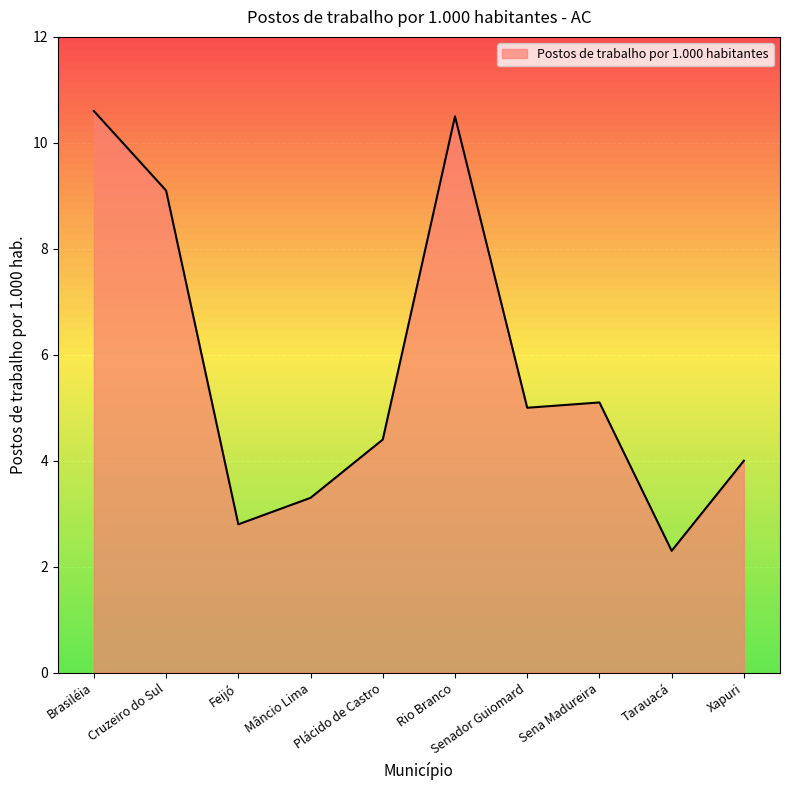

Does the chart display data point markers on the line(s)?

No